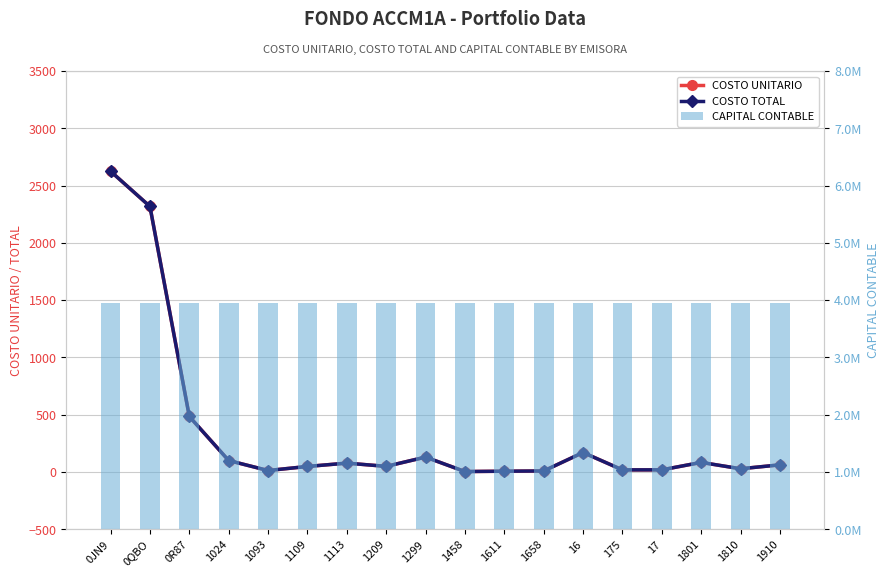

What is the value of the COSTO TOTAL bar at the 18th from the left?

62.2